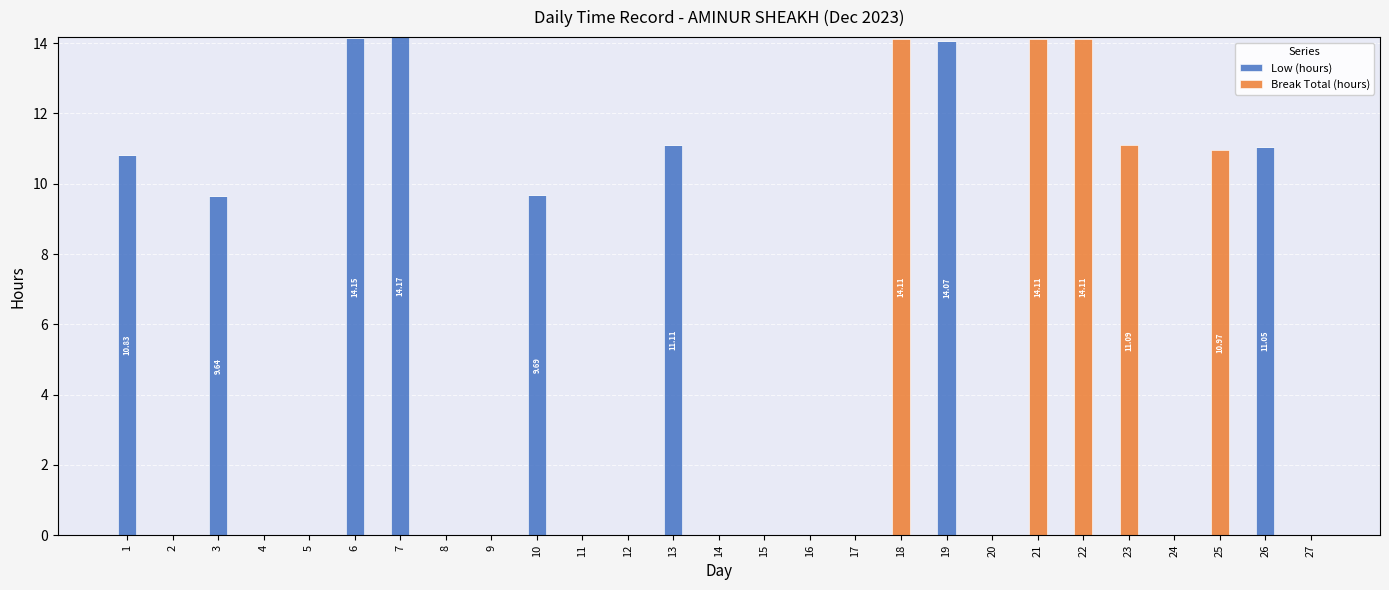

What is the total value across all series at 18?

14.1